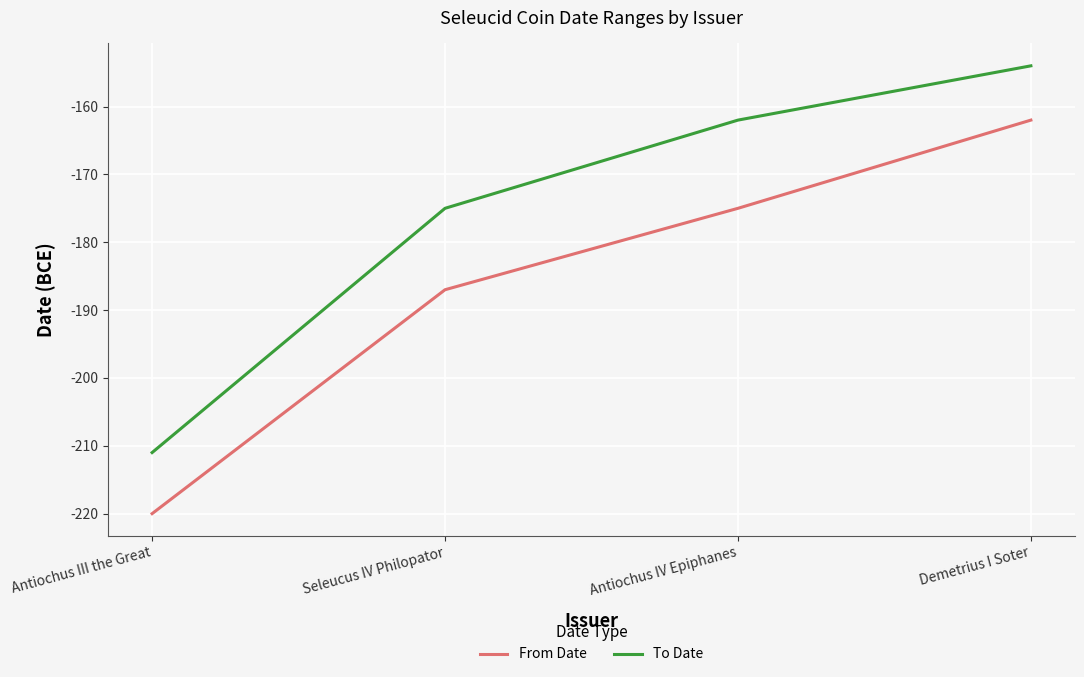

True or false: From Date and To Date cross at least once.

False